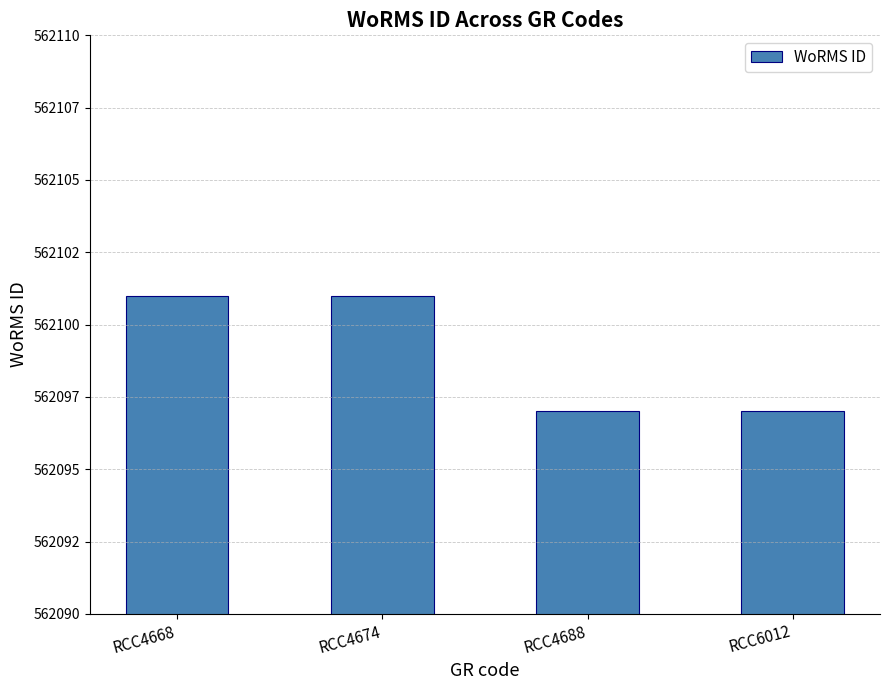

What is the value of the 2nd bar from the left?

562101